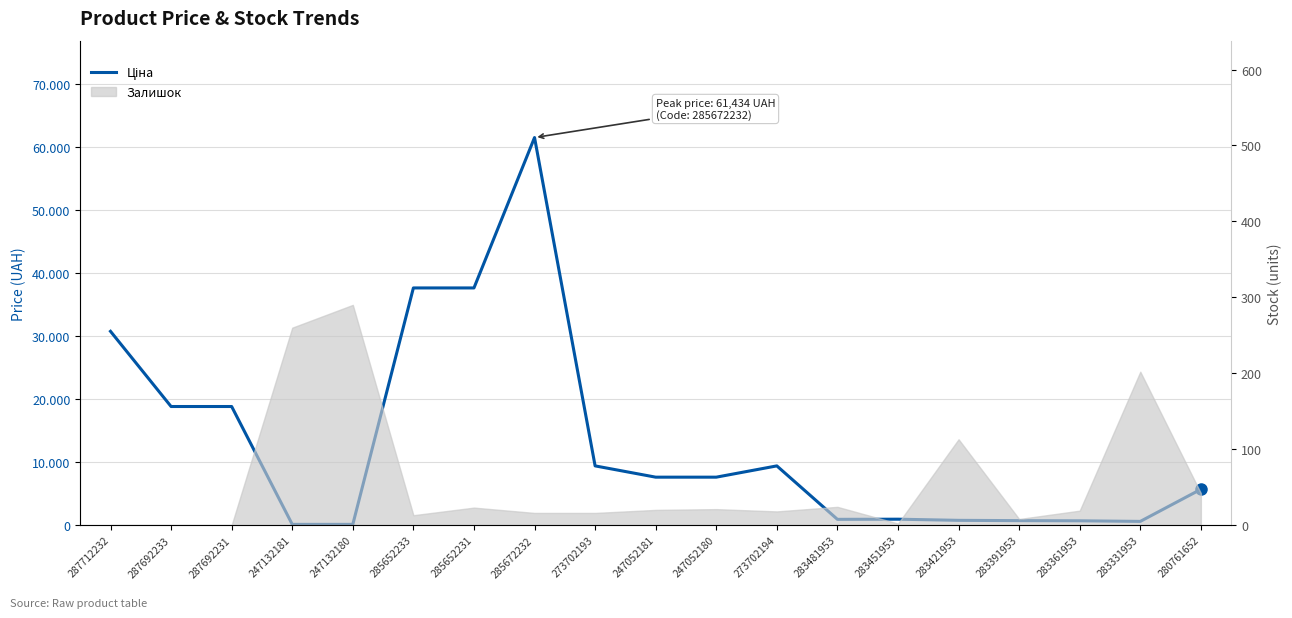

How many values are below 7596?

9